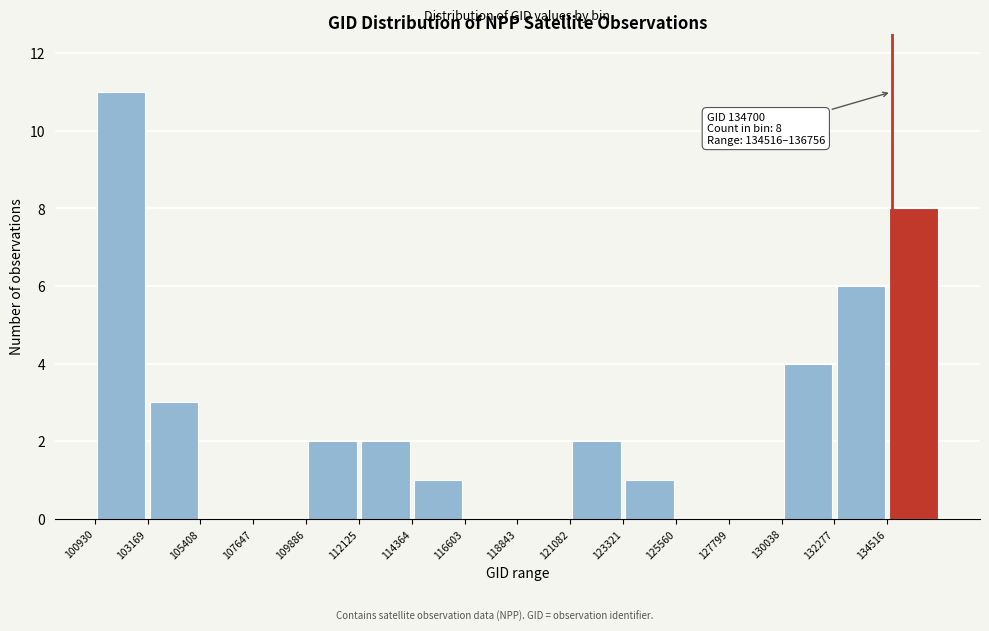

Which range on the x-axis has the tallest bar?

101000 to 103000